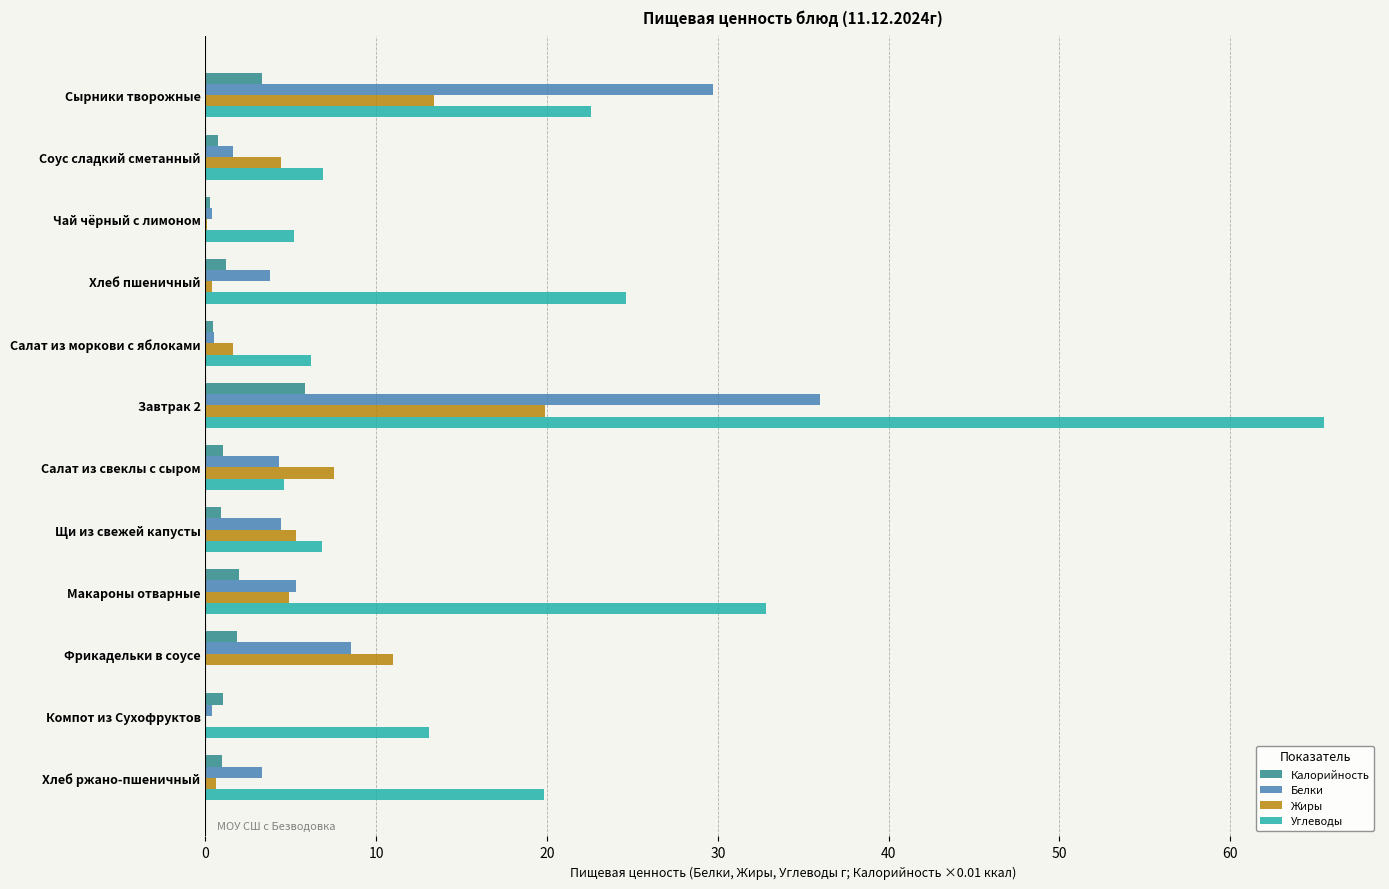

At which category is the sum across all series the highest?

Завтрак 2